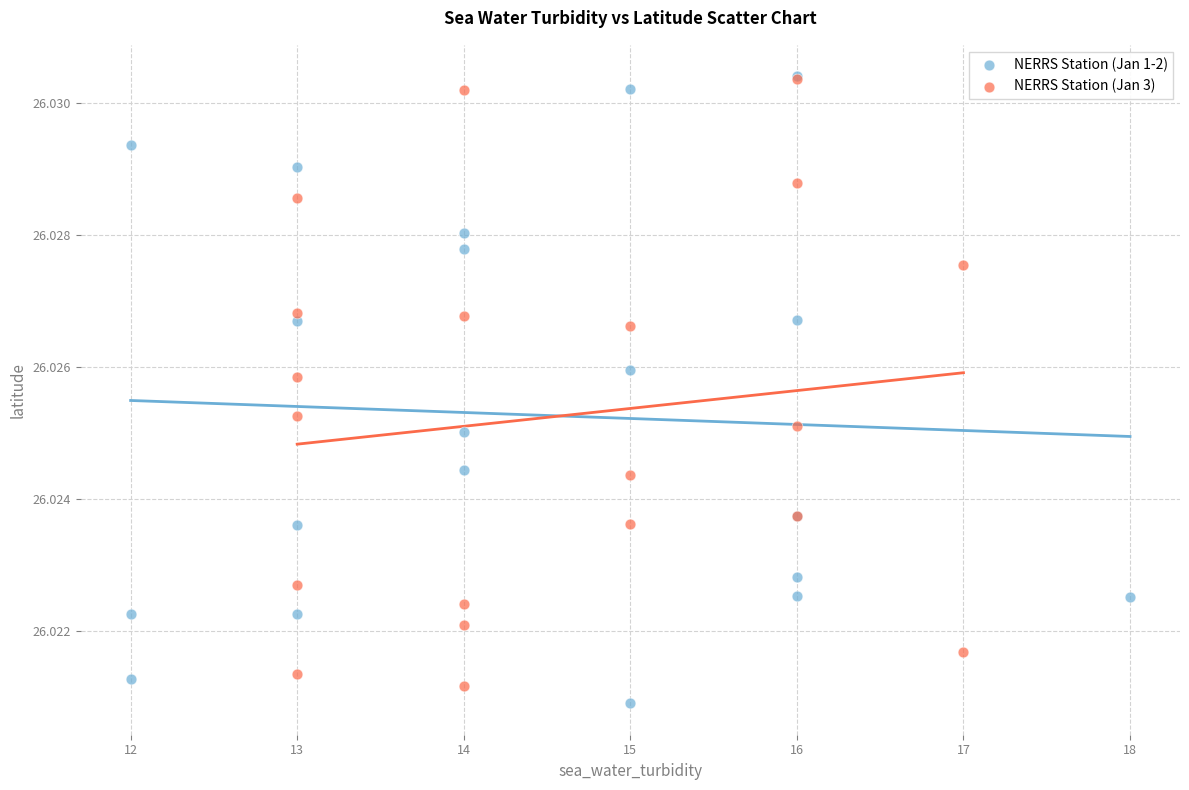

What are all the series names shown in the legend?

NERRS Station (Jan 1-2), NERRS Station (Jan 3)